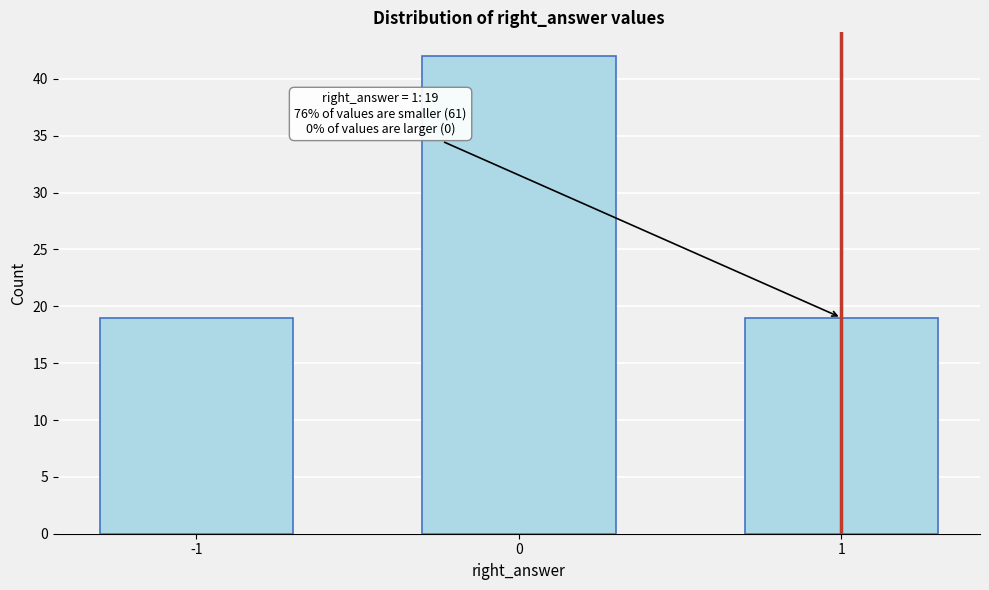

Reading left to right, list all the values displayed in this chart.

19	42	19